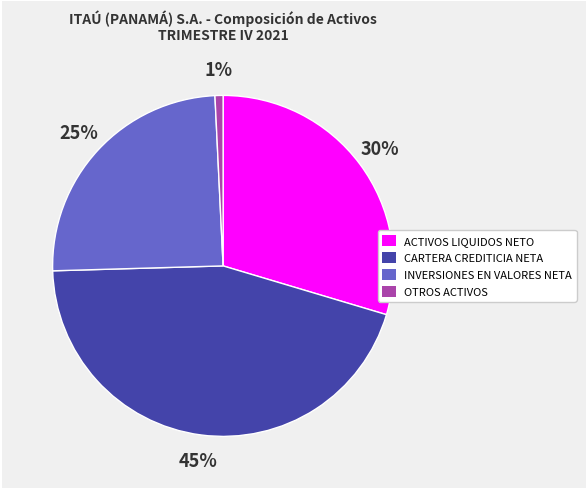

Between ACTIVOS LIQUIDOS NETO and INVERSIONES EN VALORES NETA, which is larger?

ACTIVOS LIQUIDOS NETO